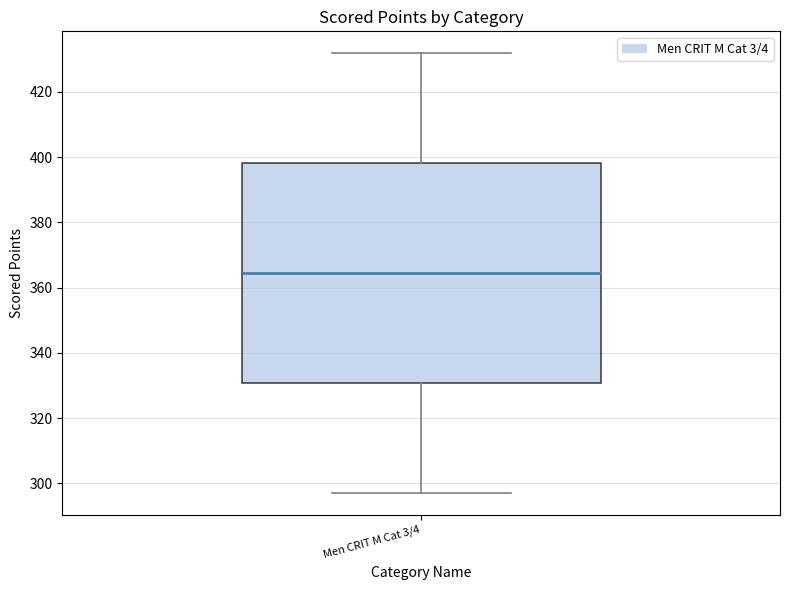

Where does the median line of the box for Men CRIT M Cat 3/4 sit on the y-axis? The values are not printed on the chart, so give them approximately, as read against the axis.

364